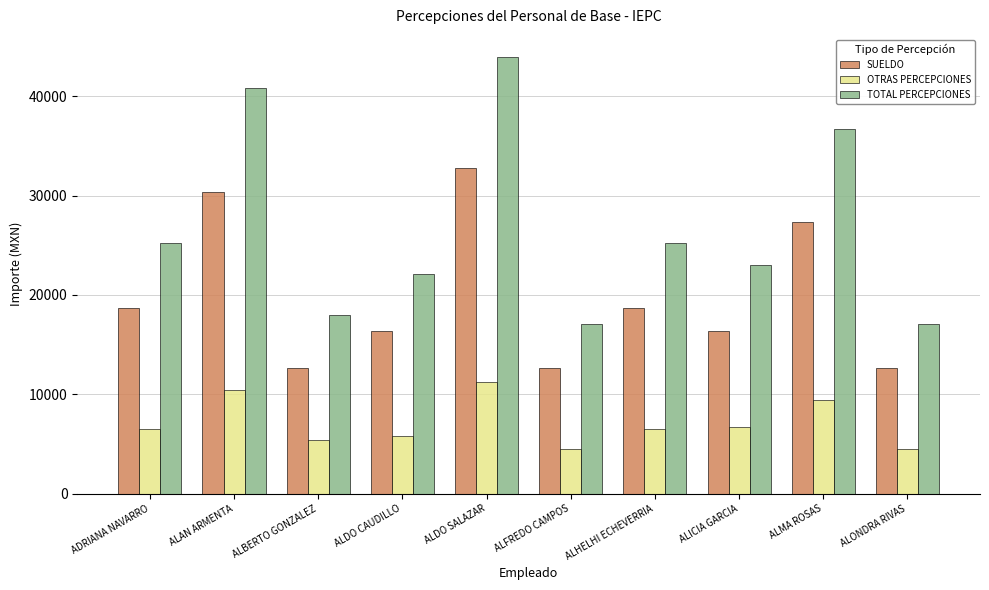

What is the sum of the TOTAL PERCEPCIONES values at ALBERTO GONZALEZ and ALDO CAUDILLO?

40142.7